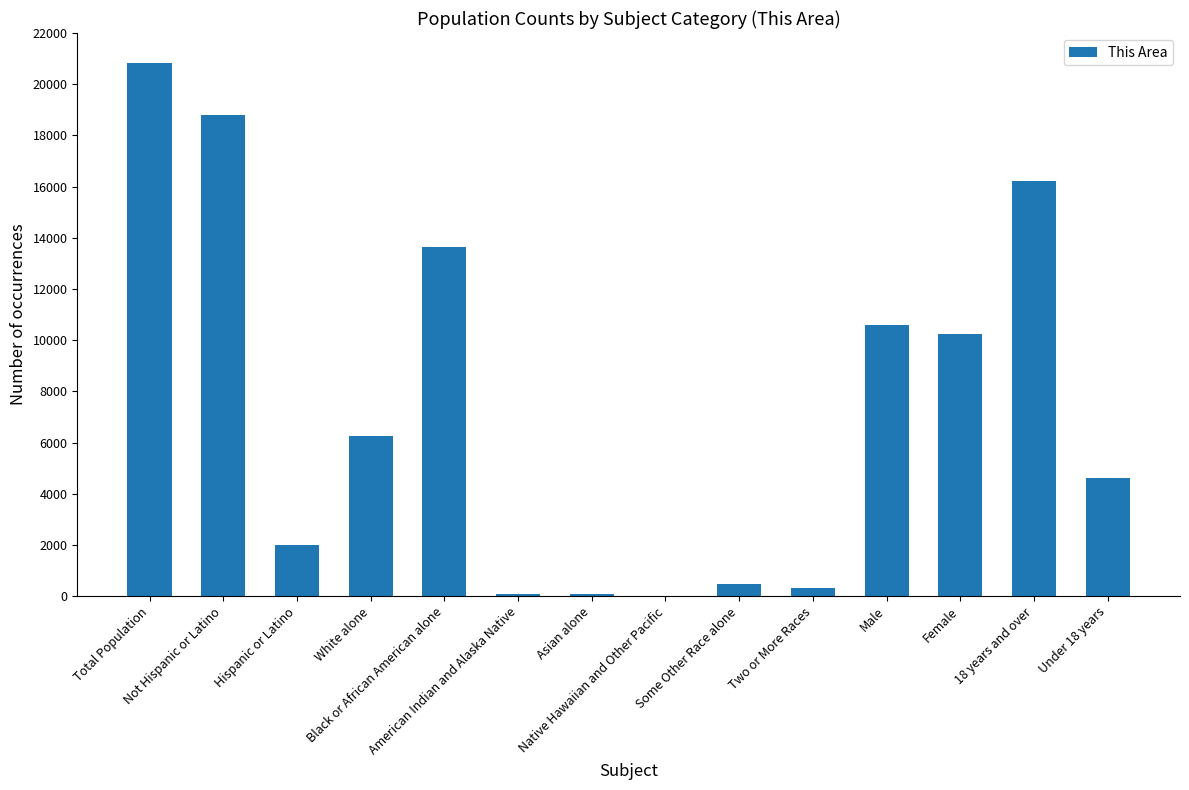

Count the number of categories in the chart.

14